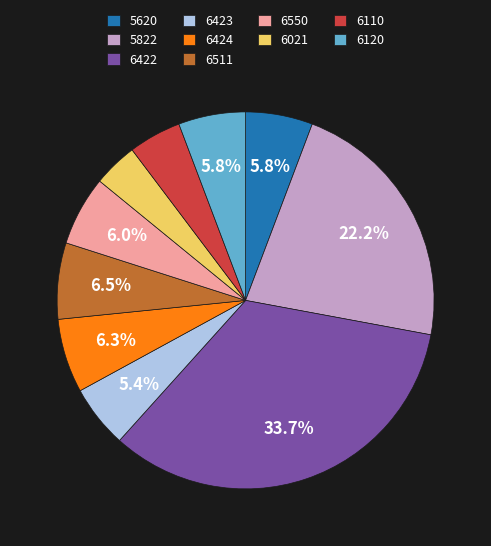

Is there a majority slice in this chart?

No